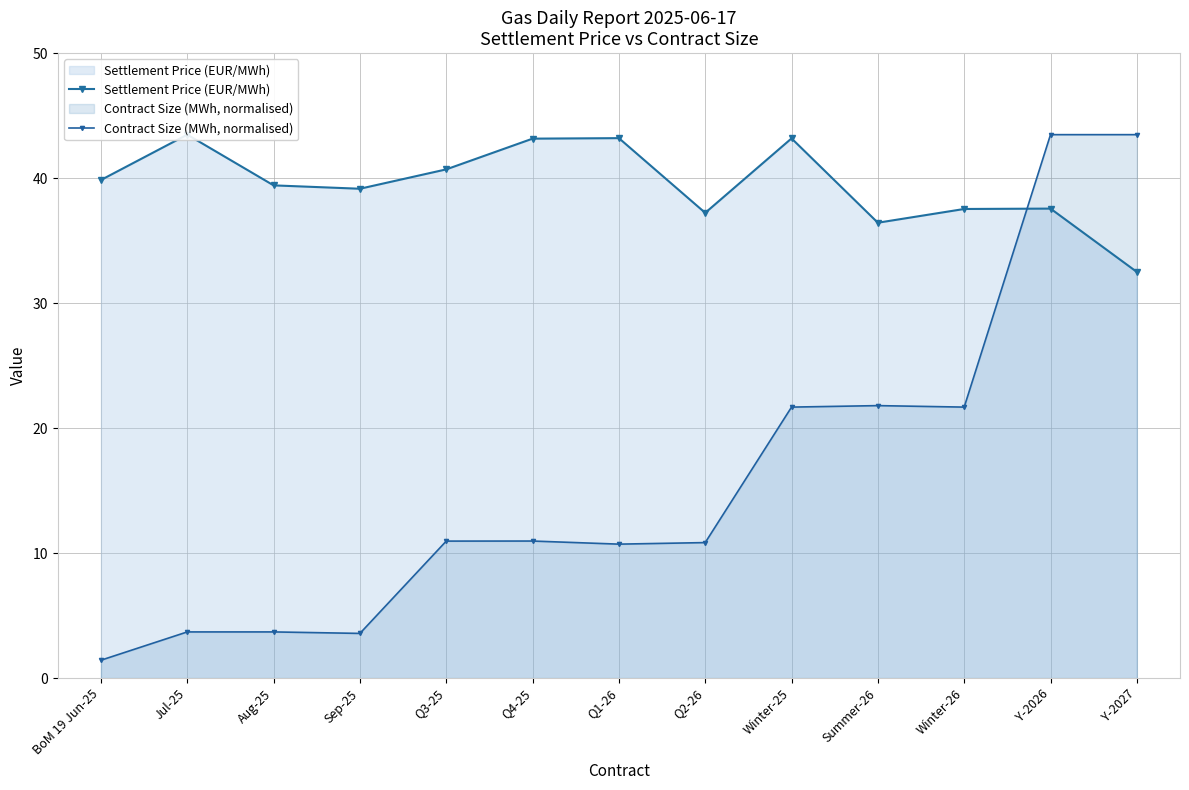

Which series has the largest total across all categories?

Settlement Price (EUR/MWh)